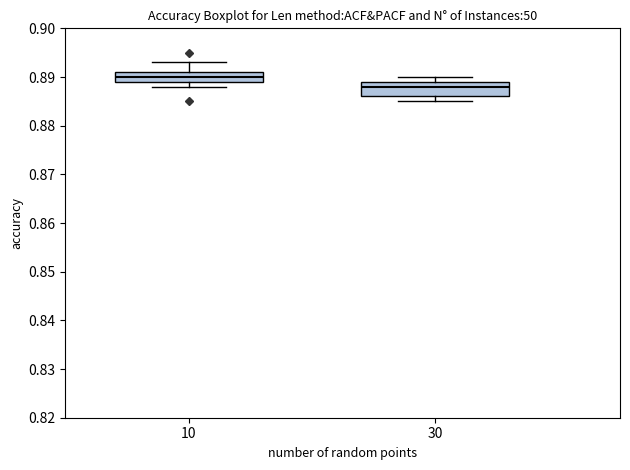

Where does the upper whisker of the box at x = 30 end on the y-axis? The values are not printed on the chart, so give them approximately, as read against the axis.

0.890